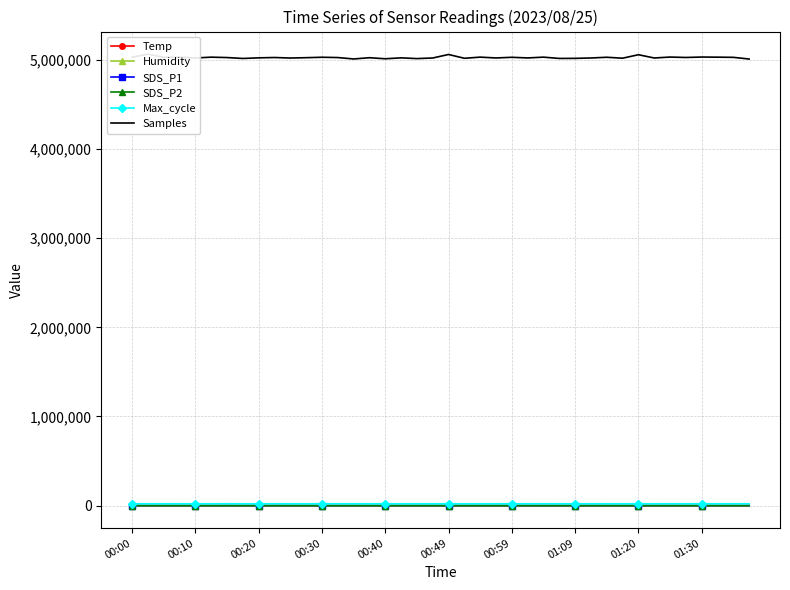

True or false: Humidity has more than 1 interior local peaks.

True